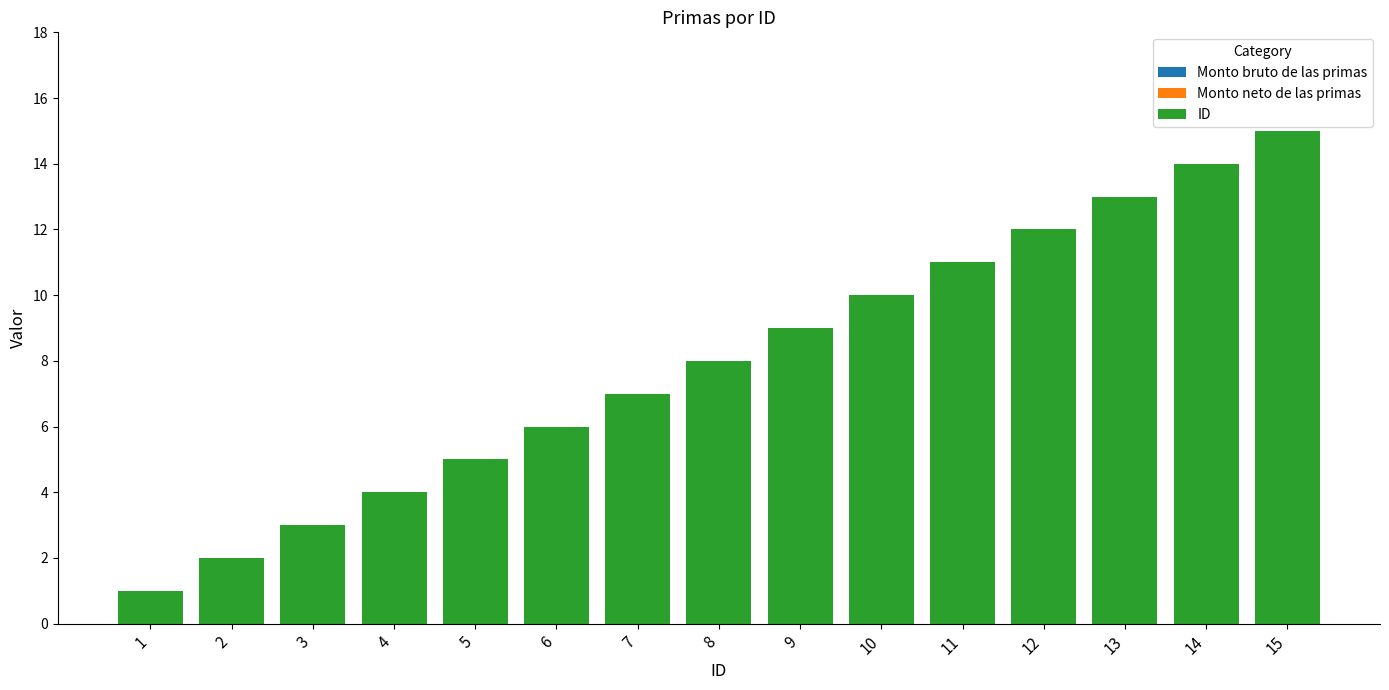

The value at 13 is 13. True or false?

True